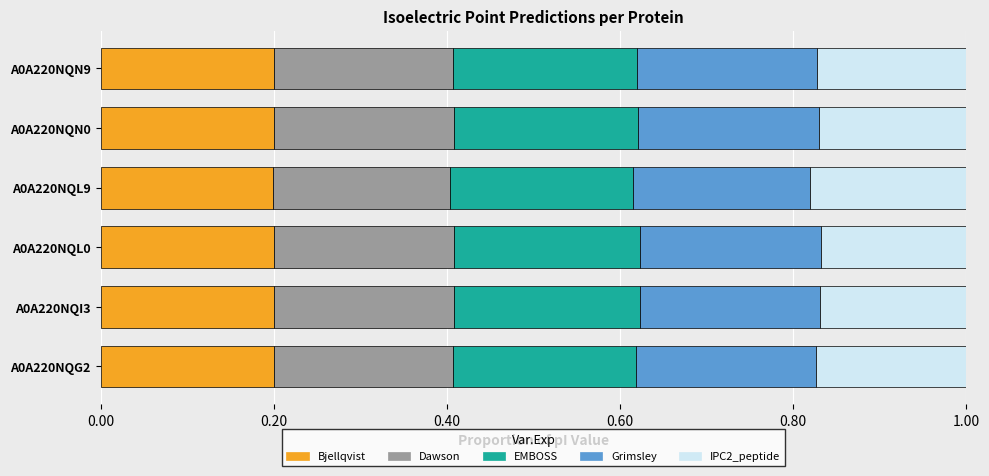

What is the total value across all series at A0A220NQG2?

1.0